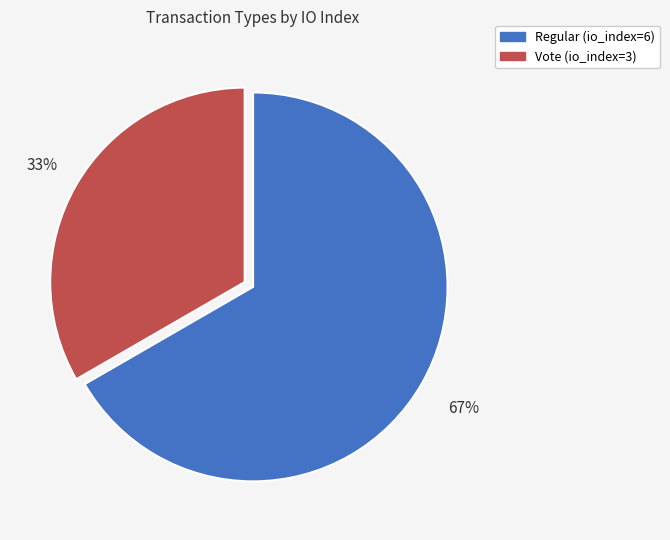

True or false: Vote (io_index=3) accounts for 33% of the total.

True